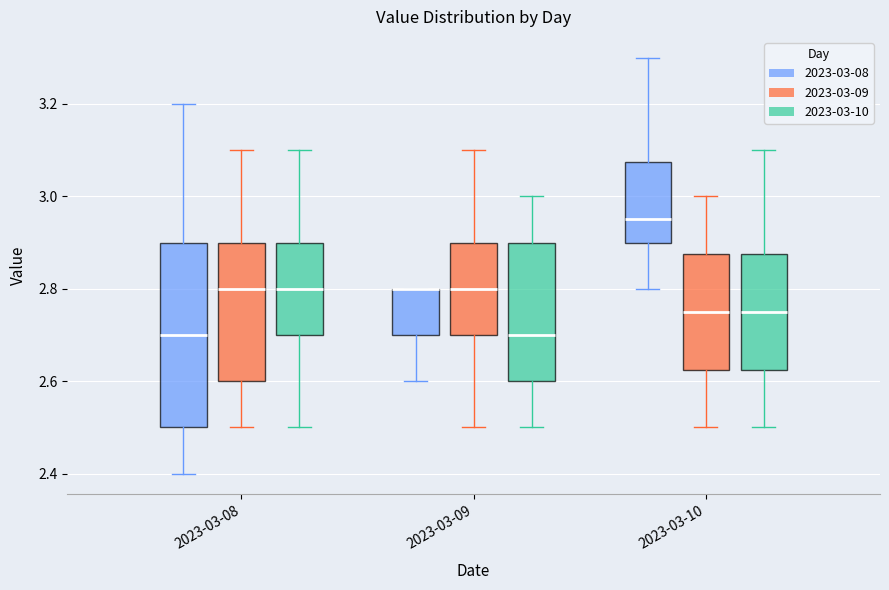

Reading left to right, read every box against the y-axis: the position of its median line, the range the box covers, and the ends of its whiskers. The values are not printed on the chart, so give them approximately, as read against the axis.

2023-03-08 (2023-03-08): median 2.70, box 2.50 to 2.90, whiskers 2.40 to 3.20
2023-03-08 (2023-03-09): median 2.80, box 2.60 to 2.90, whiskers 2.50 to 3.10
2023-03-08 (2023-03-10): median 2.80, box 2.70 to 2.90, whiskers 2.50 to 3.10
2023-03-09 (2023-03-08): median 2.80 (drawn on the box's upper edge), box 2.70 to 2.80, whiskers 2.60 to 2.80
2023-03-09 (2023-03-09): median 2.80, box 2.70 to 2.90, whiskers 2.50 to 3.10
2023-03-09 (2023-03-10): median 2.70, box 2.60 to 2.90, whiskers 2.50 to 3.00
2023-03-10 (2023-03-08): median 2.96, box 2.90 to 3.08, whiskers 2.80 to 3.30
2023-03-10 (2023-03-09): median 2.76, box 2.62 to 2.88, whiskers 2.50 to 3.00
2023-03-10 (2023-03-10): median 2.76, box 2.62 to 2.88, whiskers 2.50 to 3.10